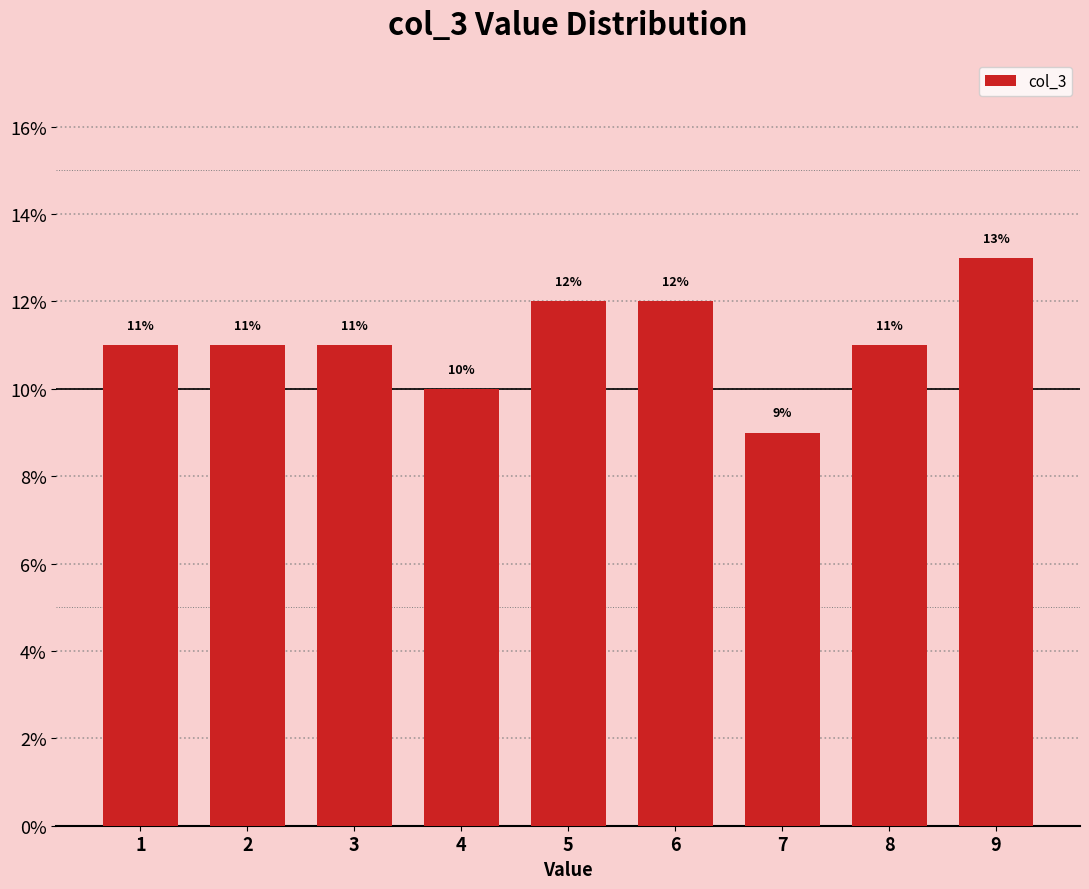

What is the height of the bar covering 6.5 to 7.5 on the x-axis?

9